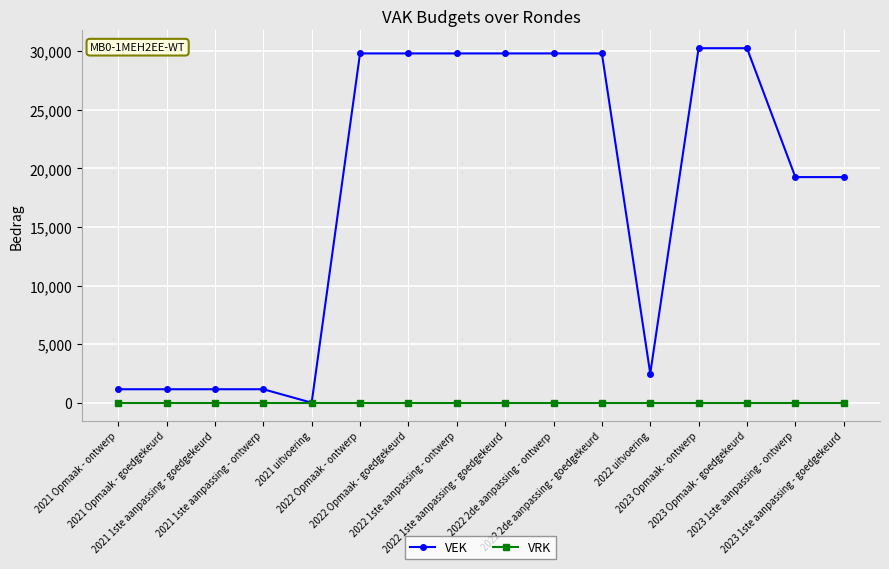

What is the total value across all series at 2022 2de aanpassing - goedgekeurd?

29816